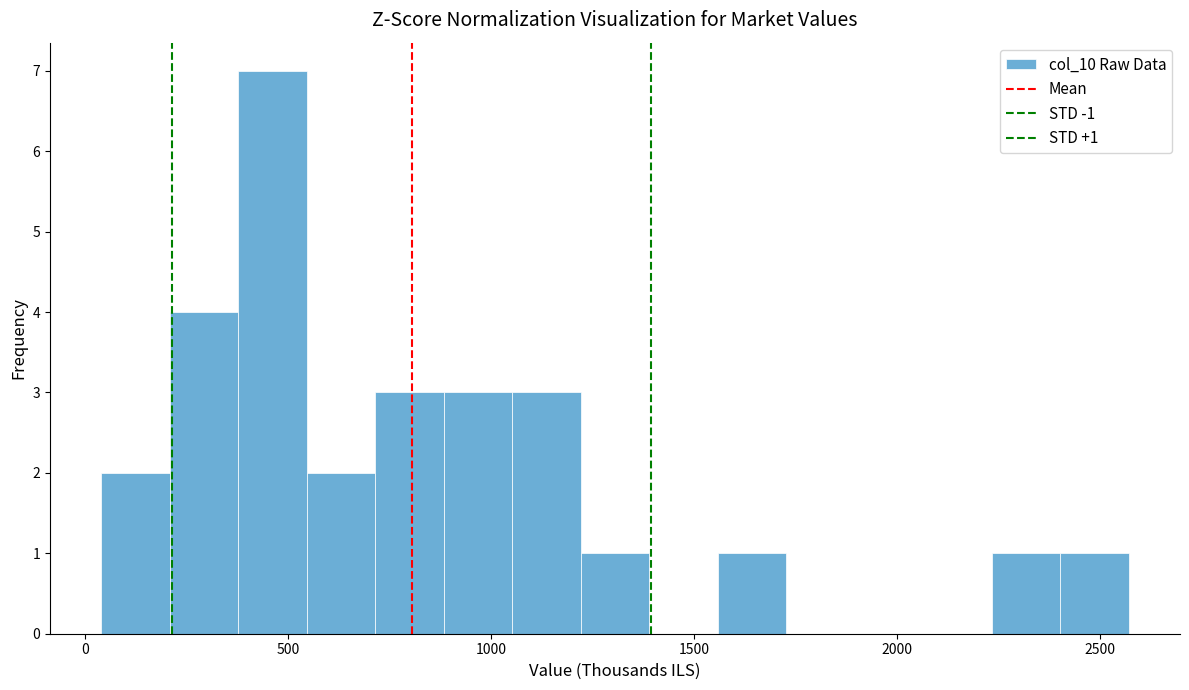

Read against the x-axis, roughly where is the centre of the tallest bar?

450